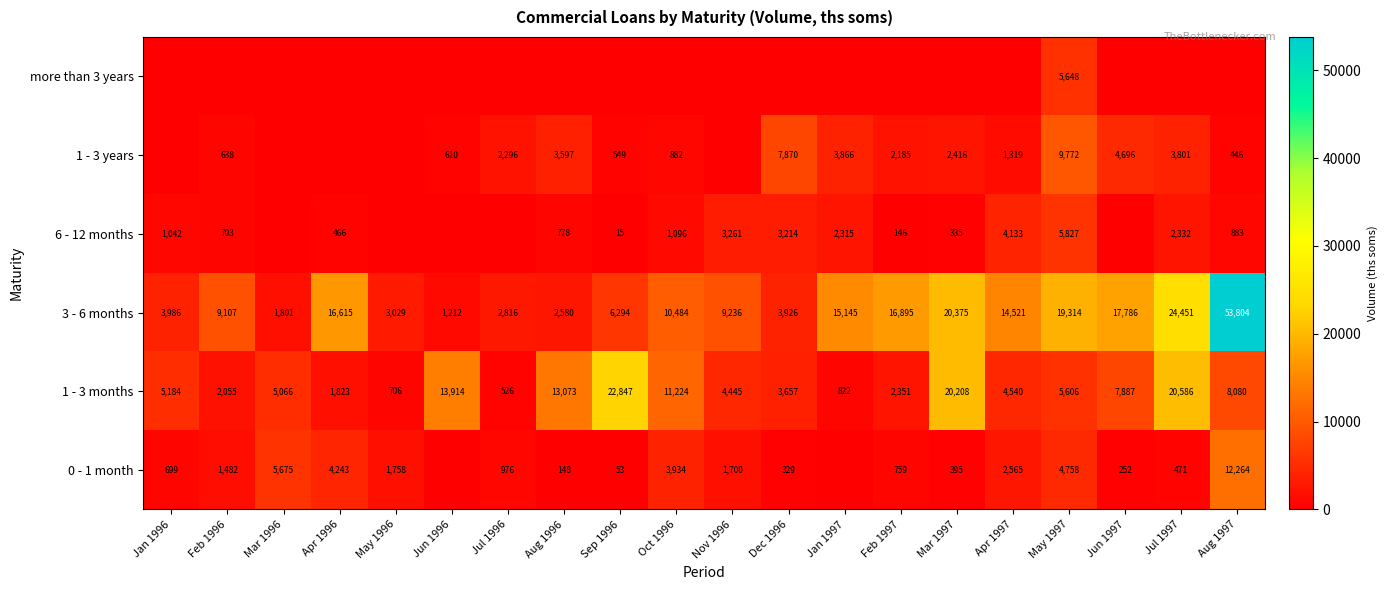

Is it true that 1 - 3 months equals 6151 at Nov 1996?

False